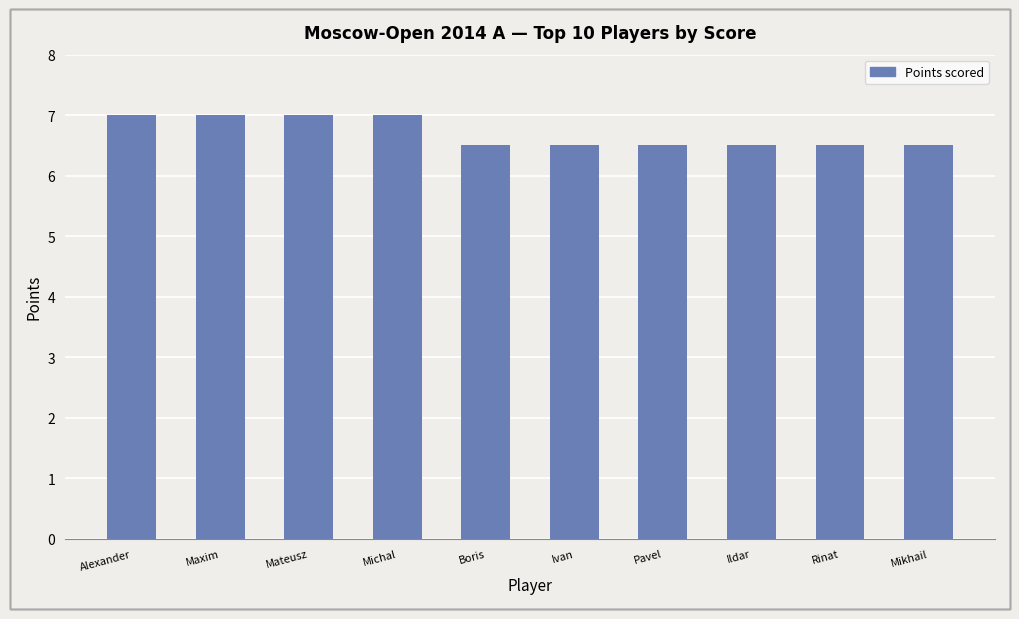

What is the greatest value displayed?

7.0